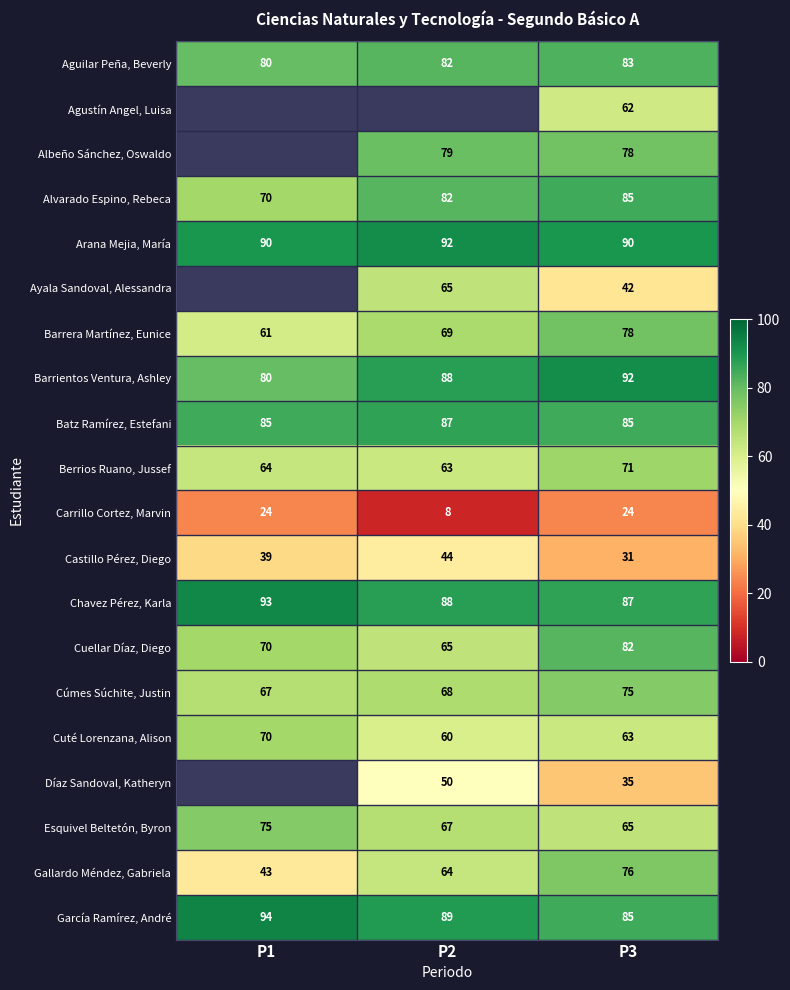

Between P2 and P1, which is larger?

P2